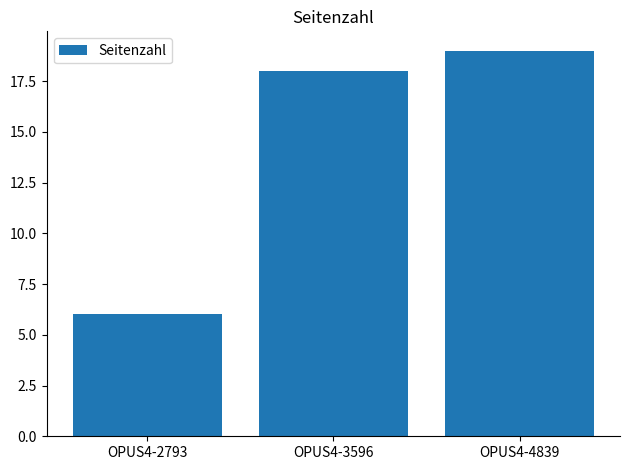

The value at OPUS4-2793 is 6. True or false?

True